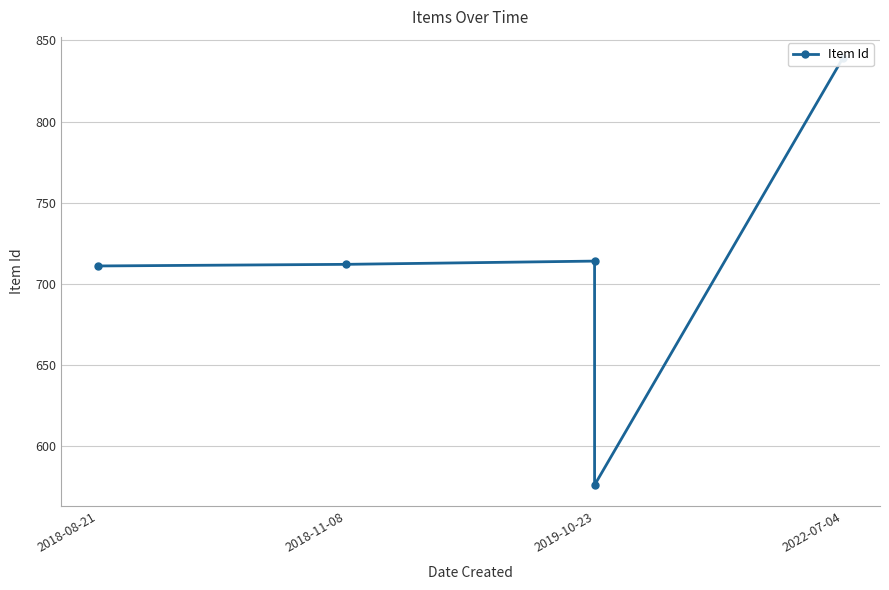

The chart shows a value of 714 at 2019-10-23. True or false?

True